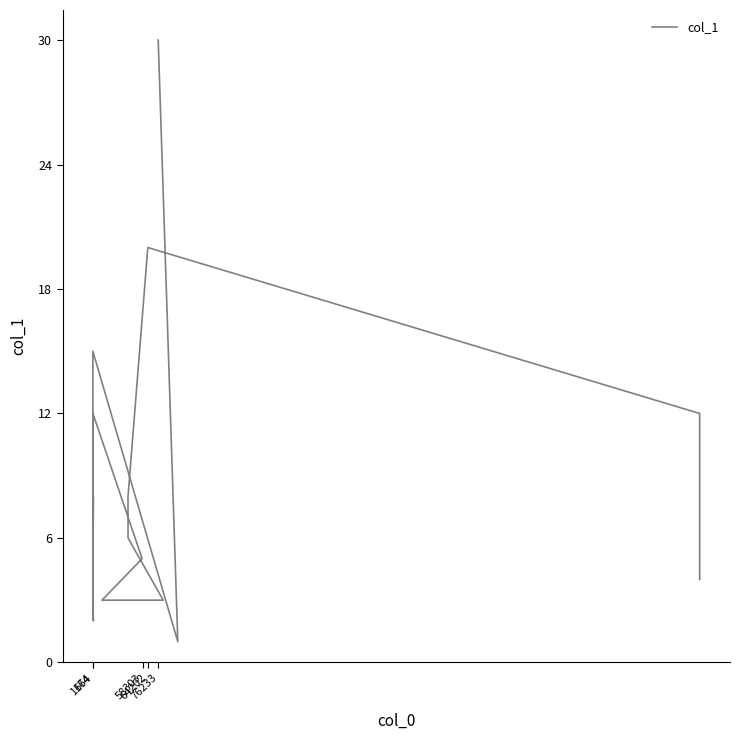

How many points are higher than both their immediate neighbors (excluding endpoints)?

4